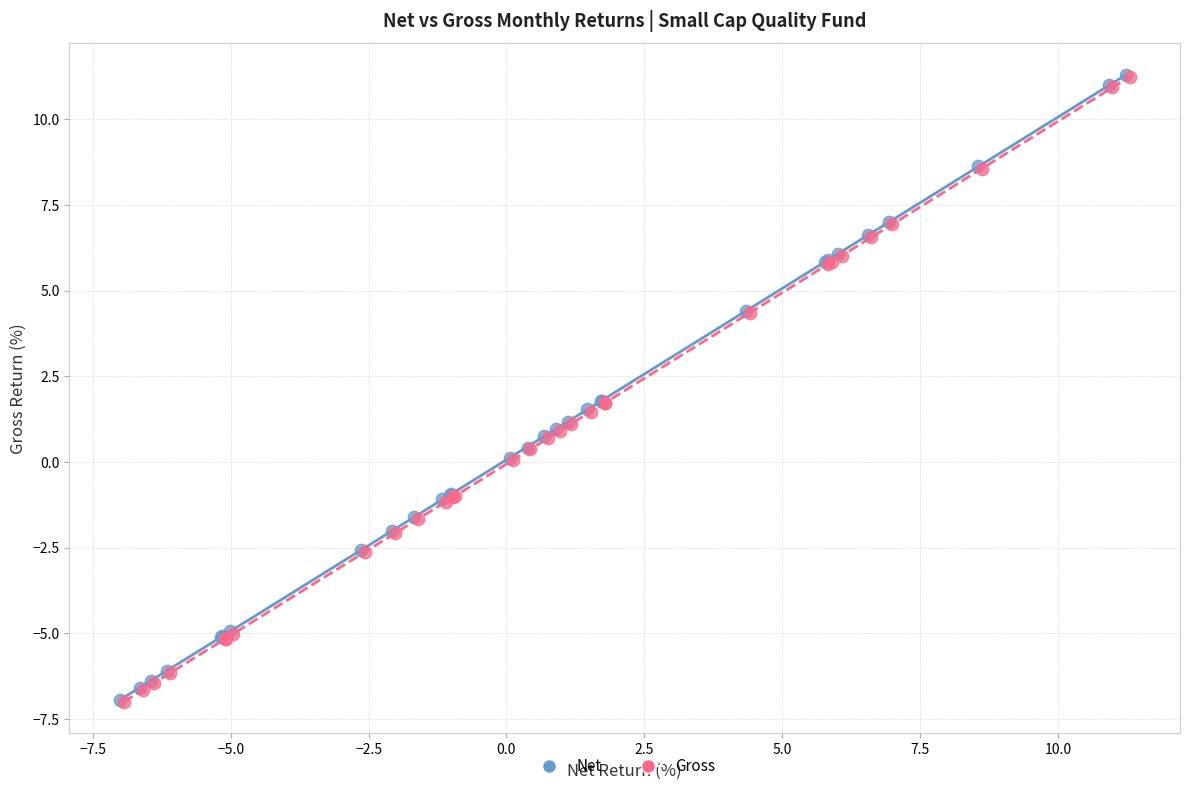

What are all the series names shown in the legend?

Net, Gross